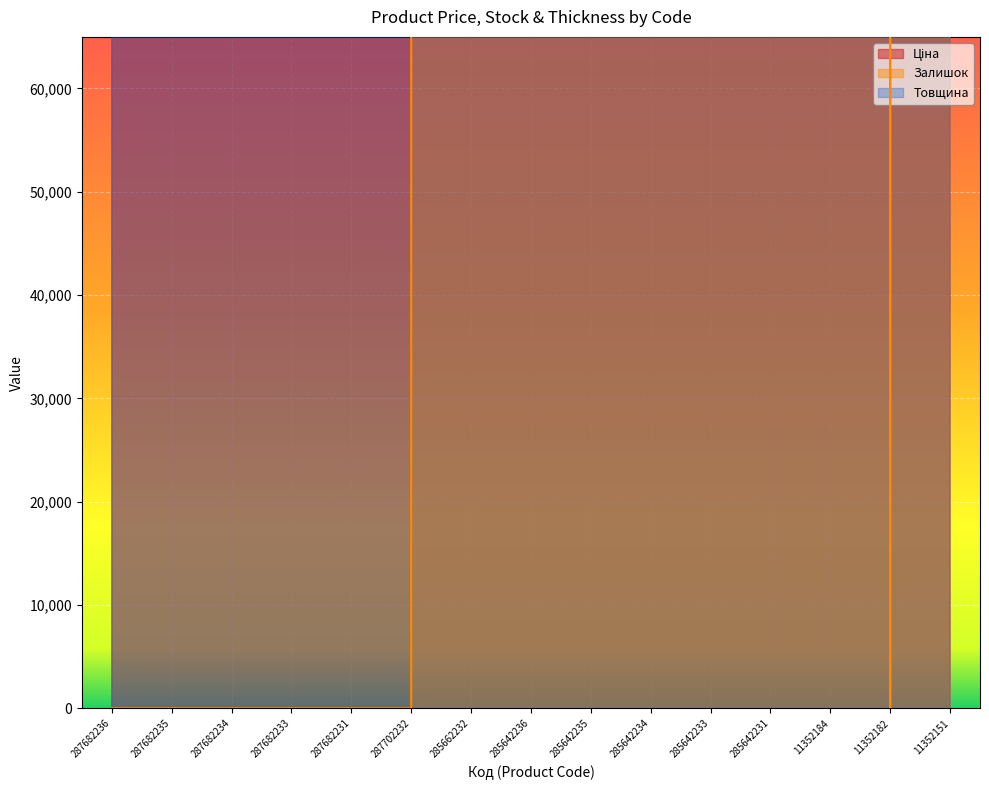

True or false: Ціна and Залишок intersect in this chart.

True